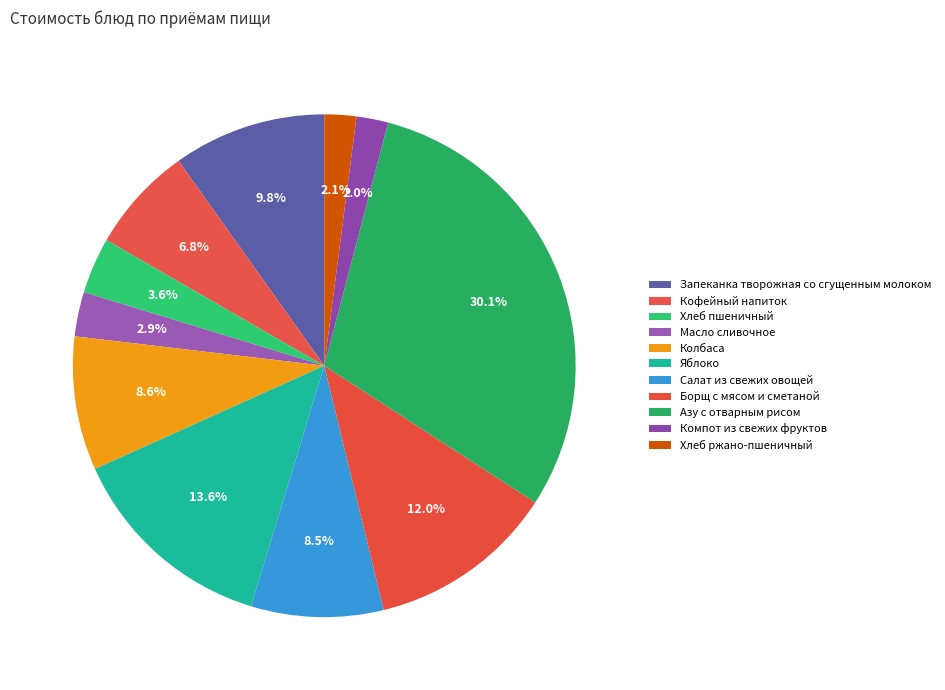

Rank the categories by value from highest to lowest.

Азу с отварным рисом, Яблоко, Борщ с мясом и сметаной, Запеканка творожная со сгущенным молоком, Колбаса, Салат из свежих овощей, Кофейный напиток, Хлеб пшеничный, Масло сливочное, Хлеб ржано-пшеничный, Компот из свежих фруктов